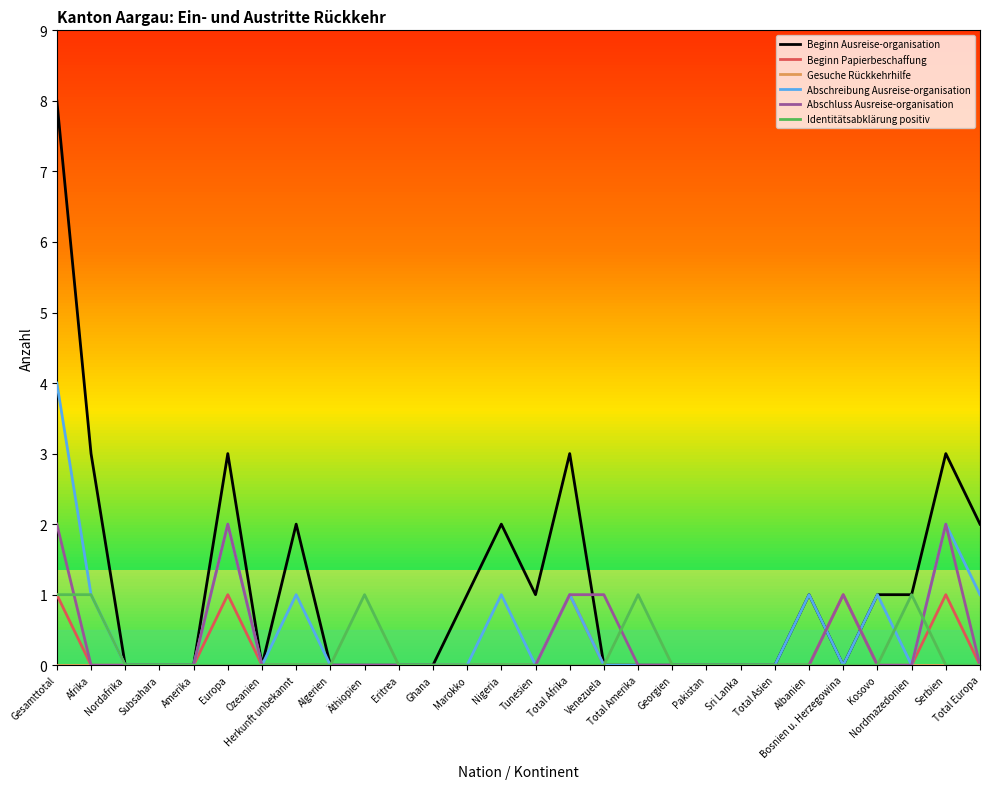

What is the difference between the highest and lowest values at Bosnien u. Herzegowina?

1